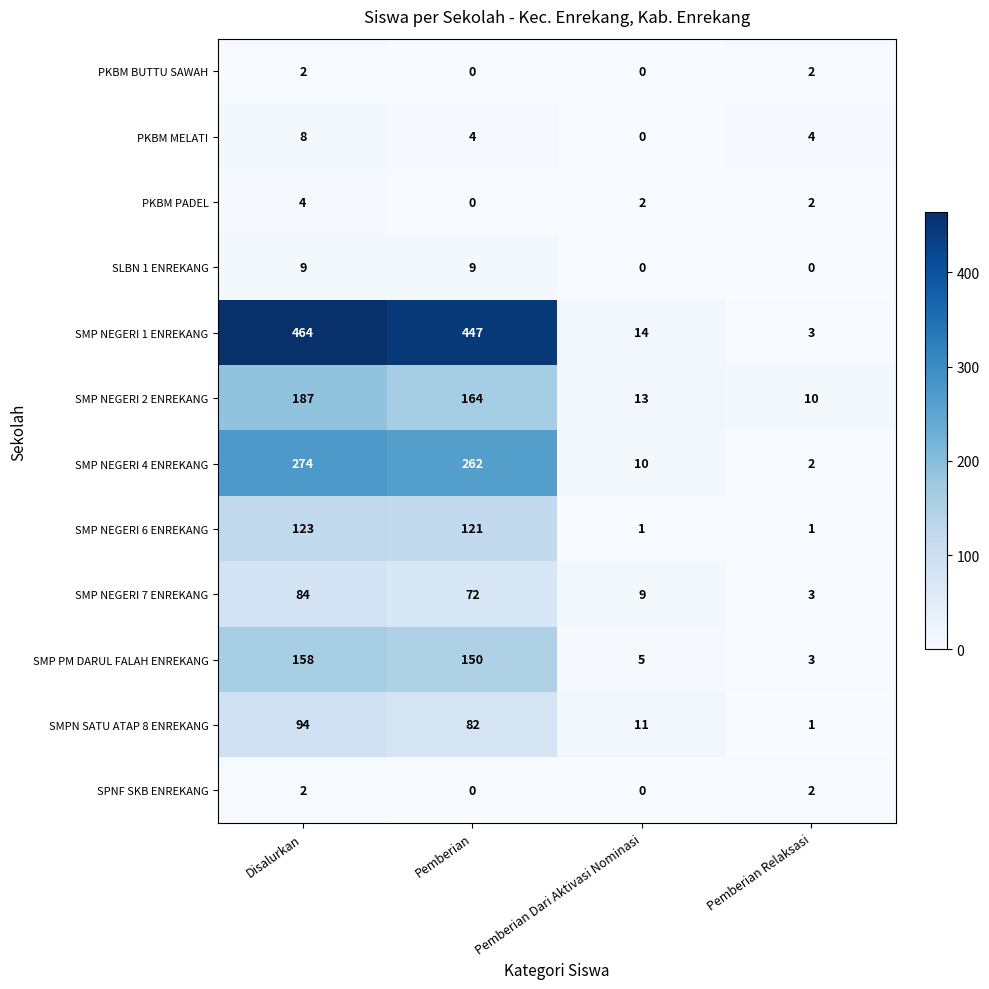

At which label does SMP NEGERI 4 ENREKANG first exceed 262?

Disalurkan